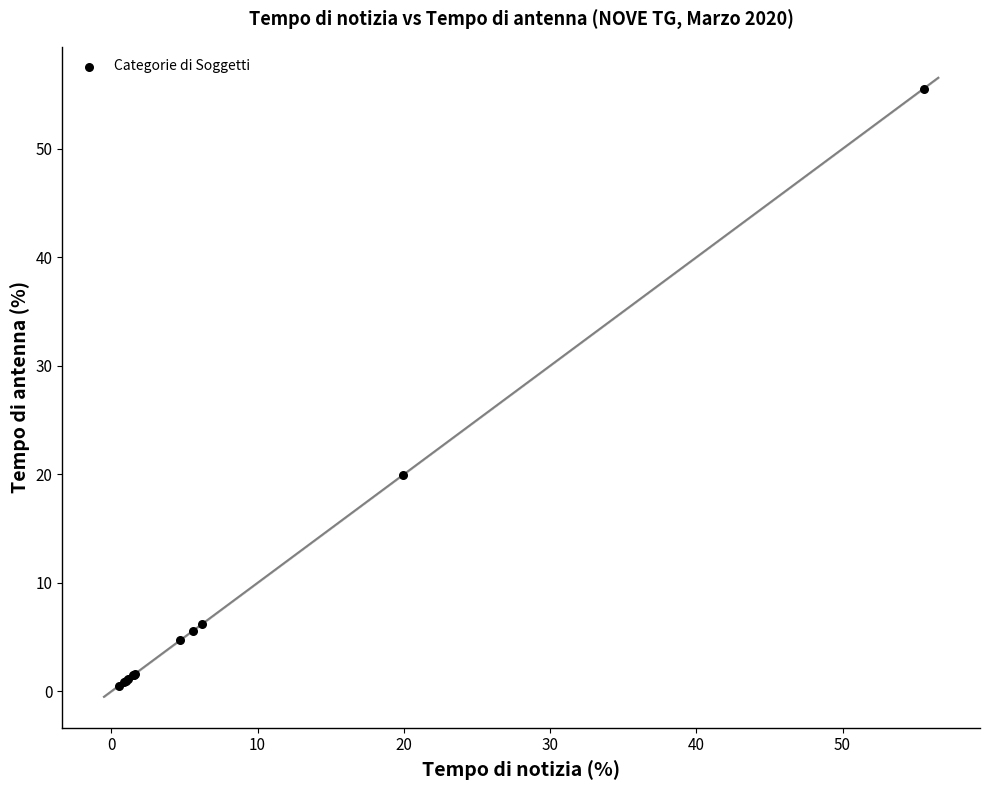

What Y value in the scatter plot is closest to 28?

20.0